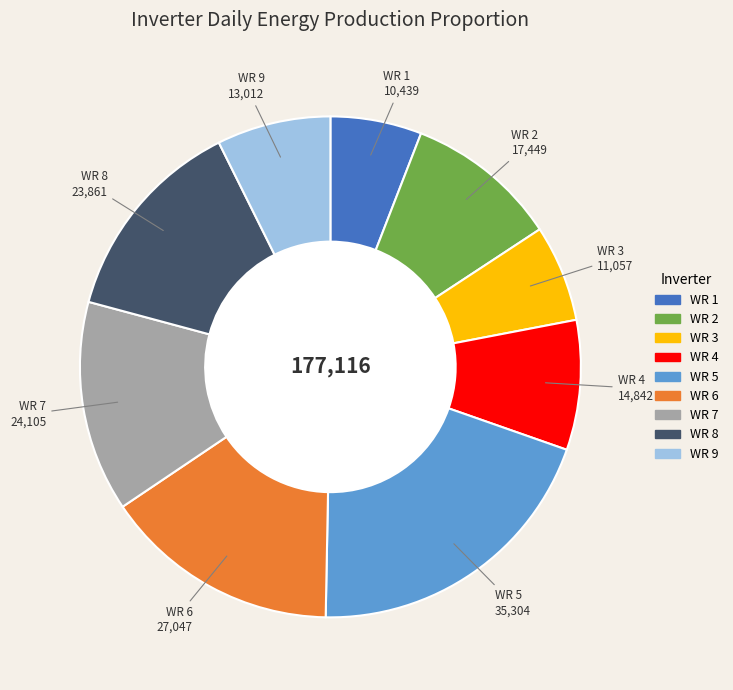

Is there any slice that represents more than half of the pie?

No